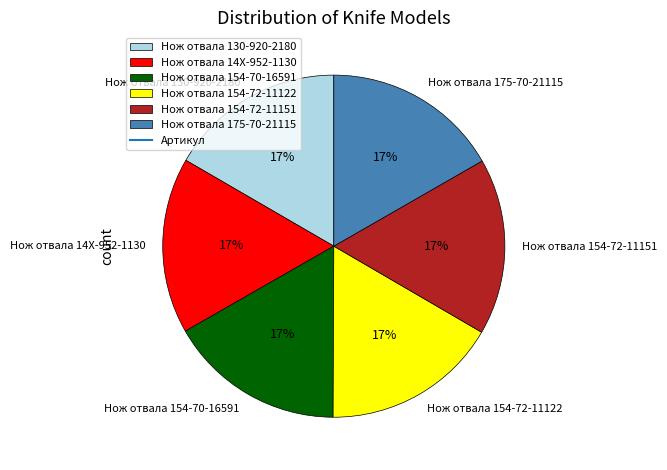

How many segments does this pie chart have?

6